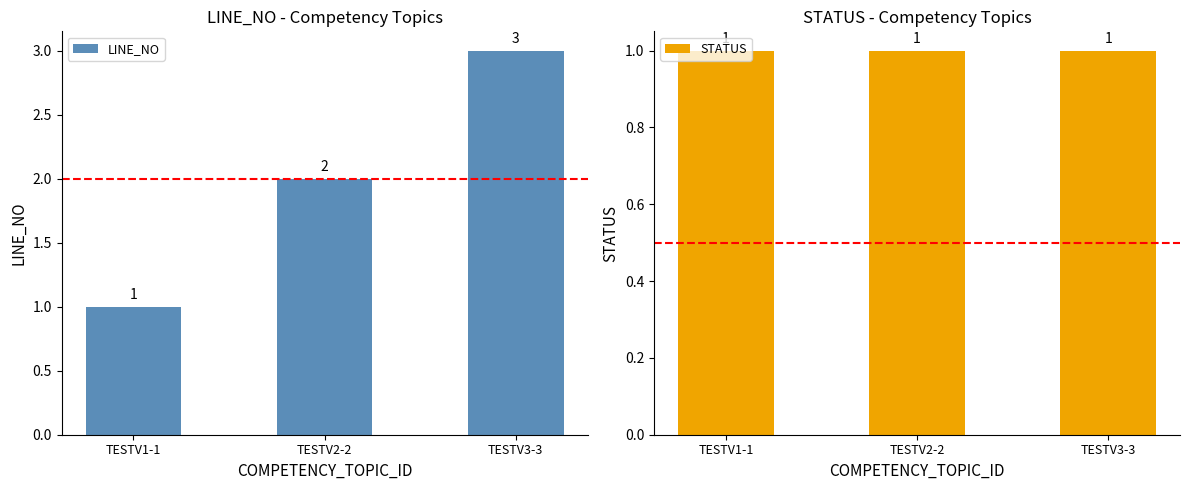

Reading left to right, transcribe all the data shown in this chart.

LINE_NO: TESTV1-1=1	TESTV2-2=2	TESTV3-3=3
STATUS: TESTV1-1=1	TESTV2-2=1	TESTV3-3=1